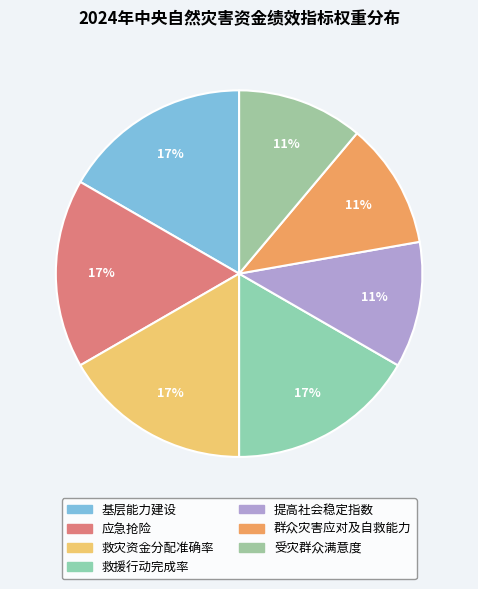

What is the smallest slice in the pie chart?

提高社会稳定指数